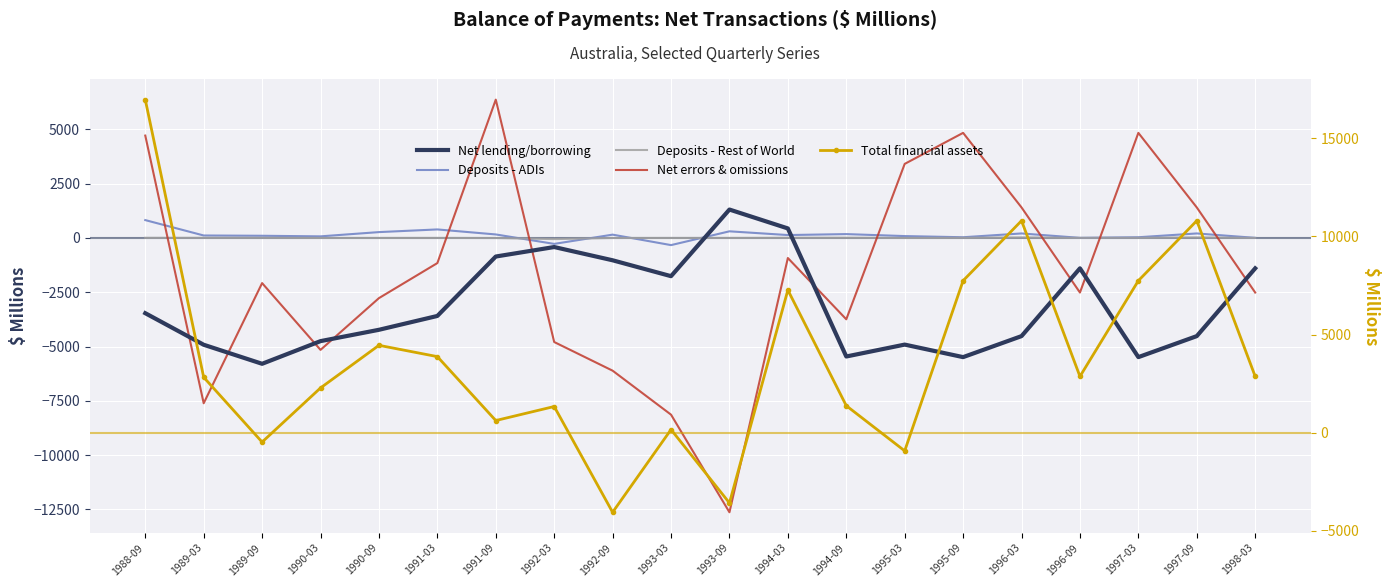

What is the label of the 12th point from the right?

1992-09